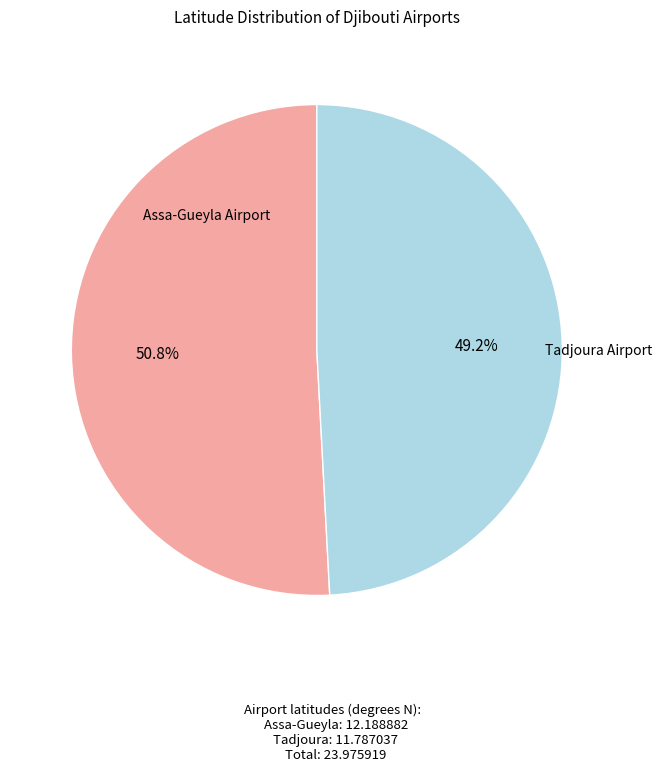

Does any single category account for the majority?

Yes